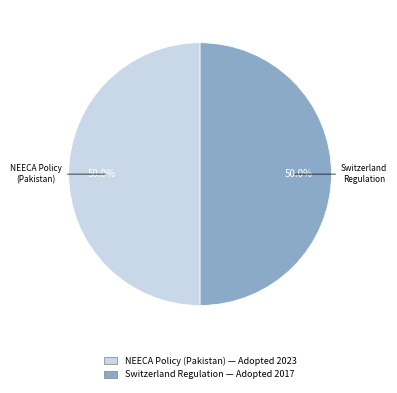

How many segments does this pie chart have?

2